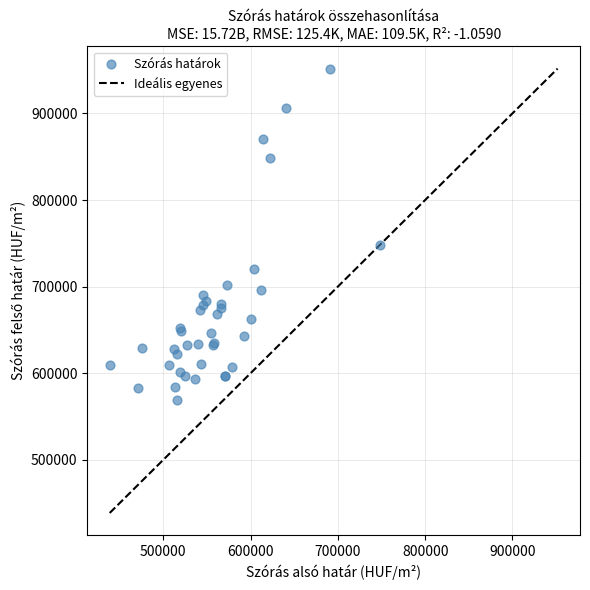

What Y value in the scatter plot is closest to 760346?

748407